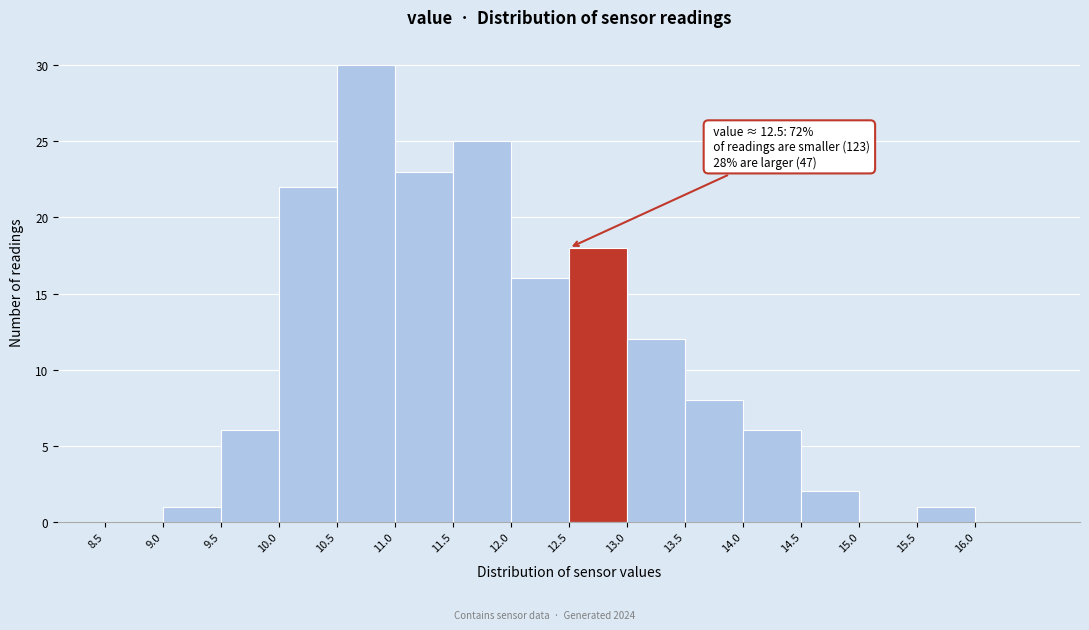

Over which range of the x-axis is the bar tallest?

10.5 to 11.0